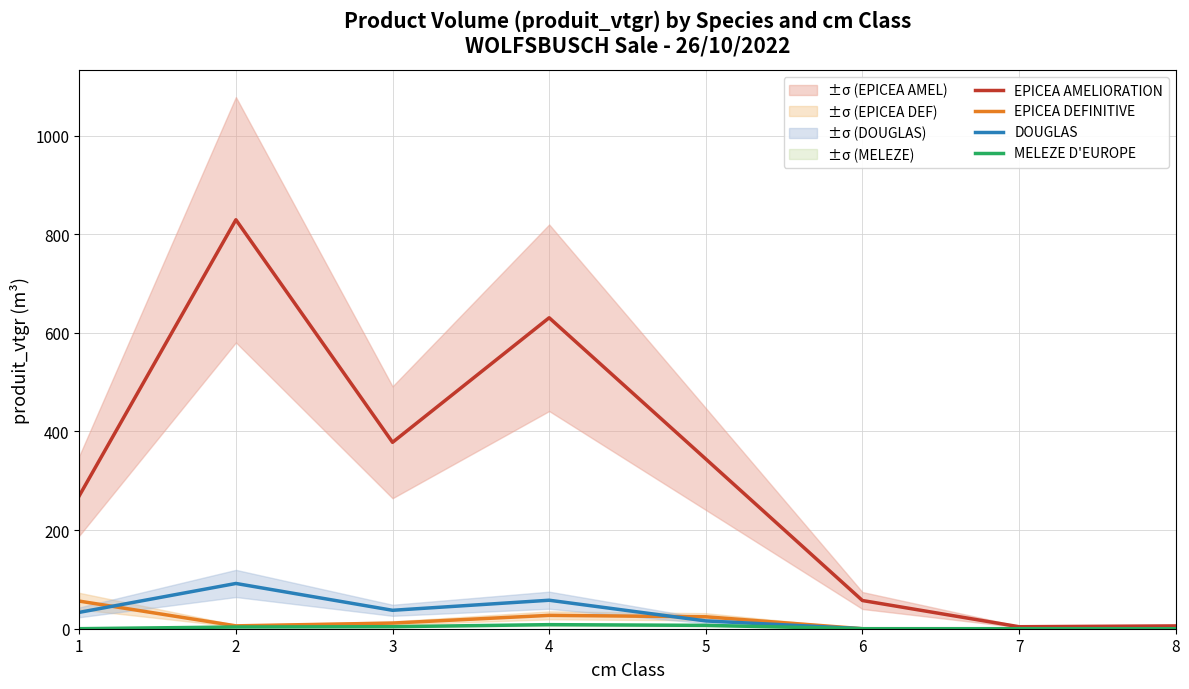

What are all the series names shown in the legend?

EPICEA AMELIORATION, EPICEA DEFINITIVE, DOUGLAS, MELEZE D'EUROPE